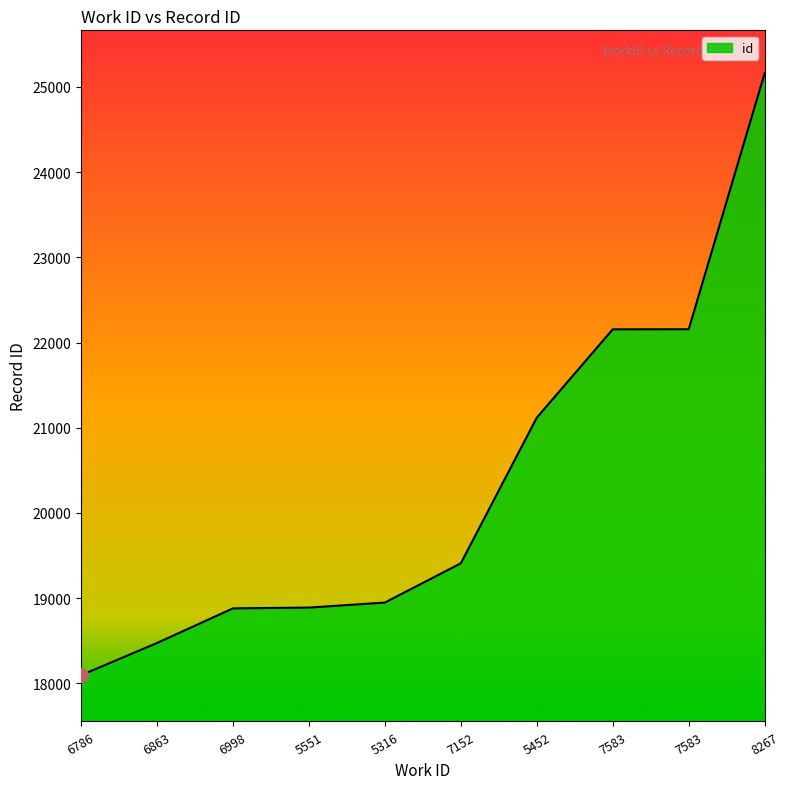

How many lines are shown in the chart?

1